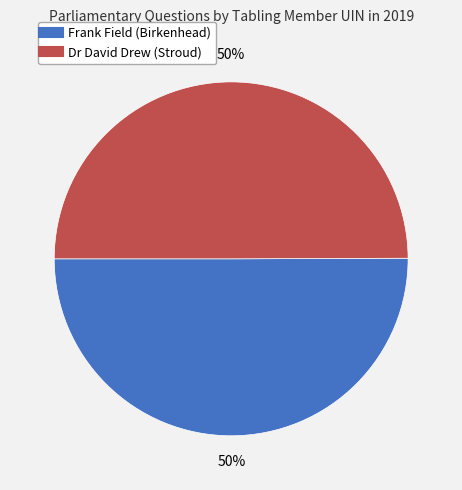

What is the ratio of the value at Dr David Drew (Stroud) to the value at Frank Field (Birkenhead)?

1.0